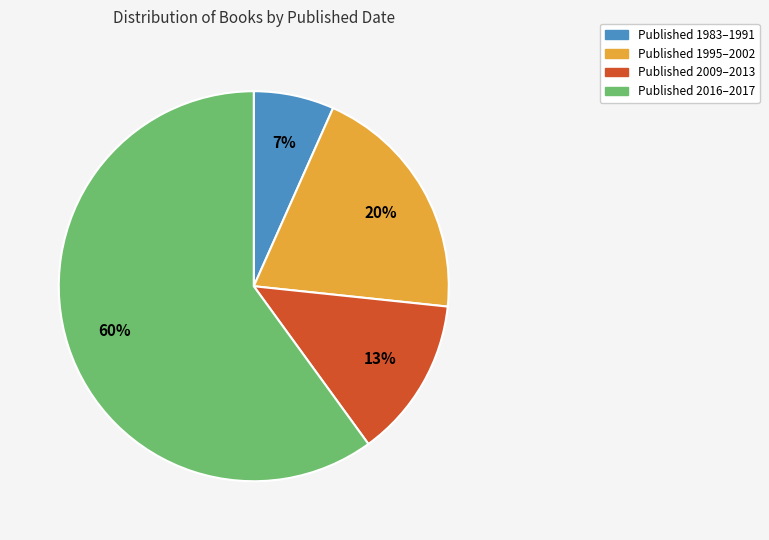

To the nearest percent, what is the difference between the largest and smallest slice percentages?

53%